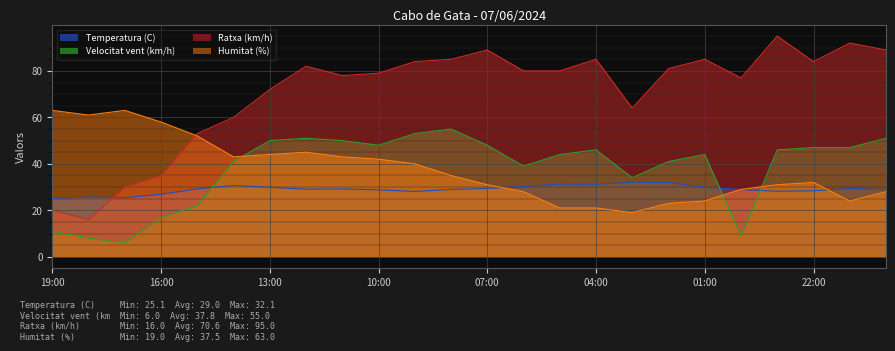

True or false: Ratxa (km/h) has more than 2 interior local peaks.

True